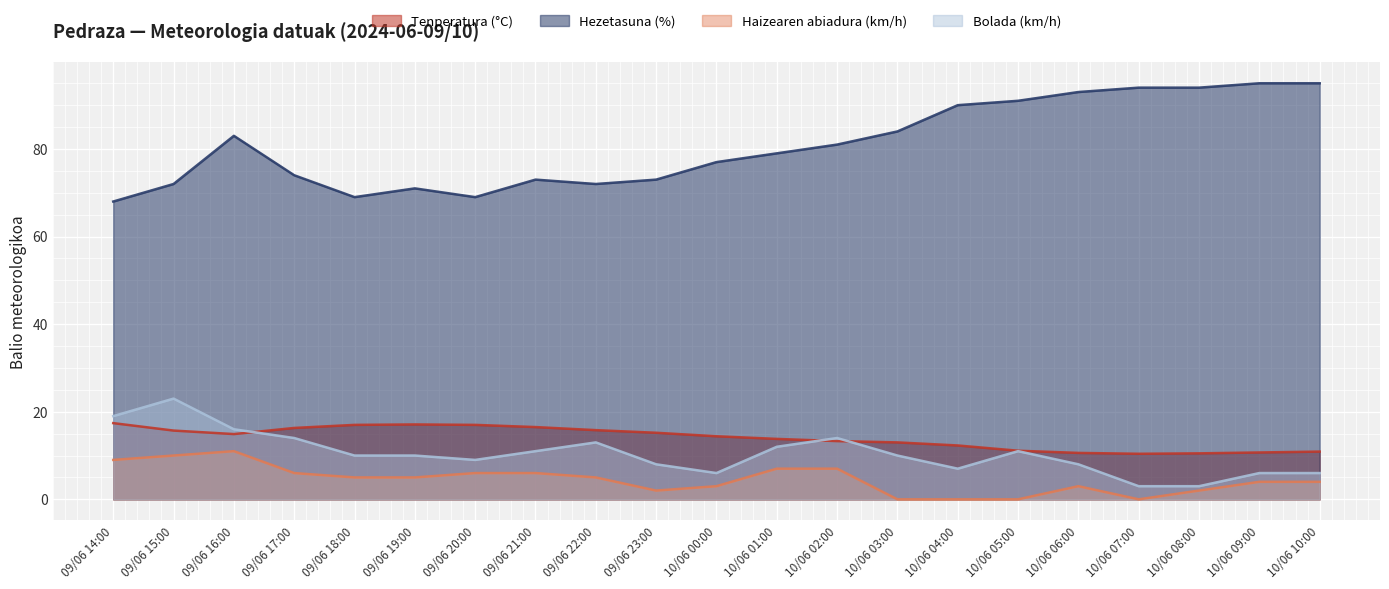

True or false: Hezetasuna (%) and Haizearen abiadura (km/h) cross at least once.

False